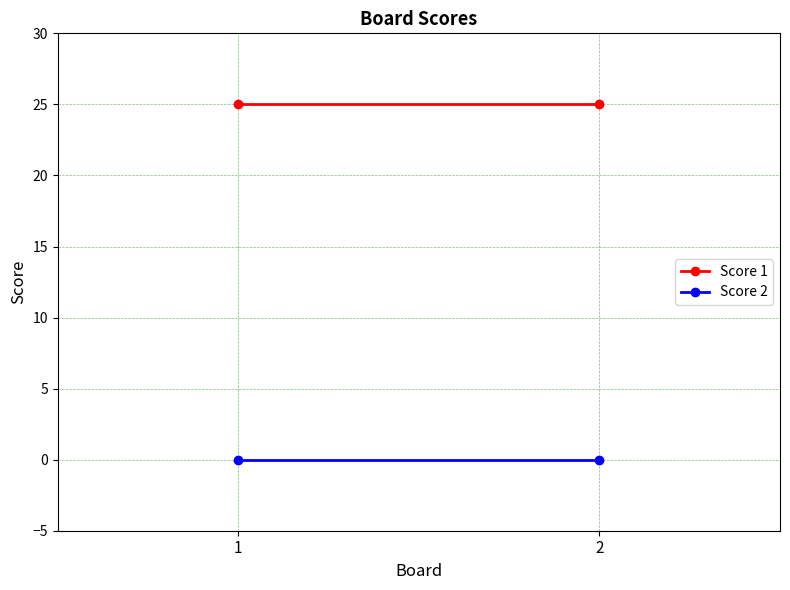

Which category has the lowest value in the Score 2 series?

1